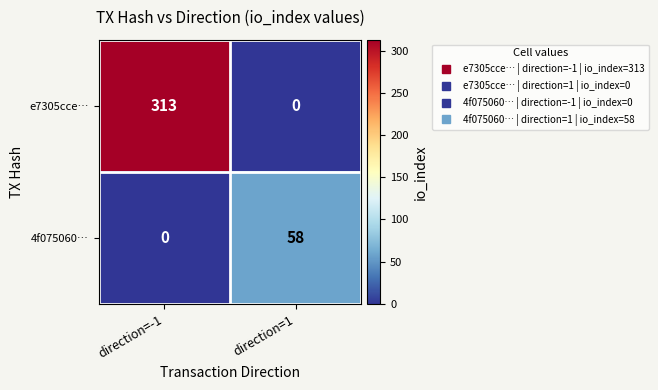

At how many categories does at least one series exceed 302?

1